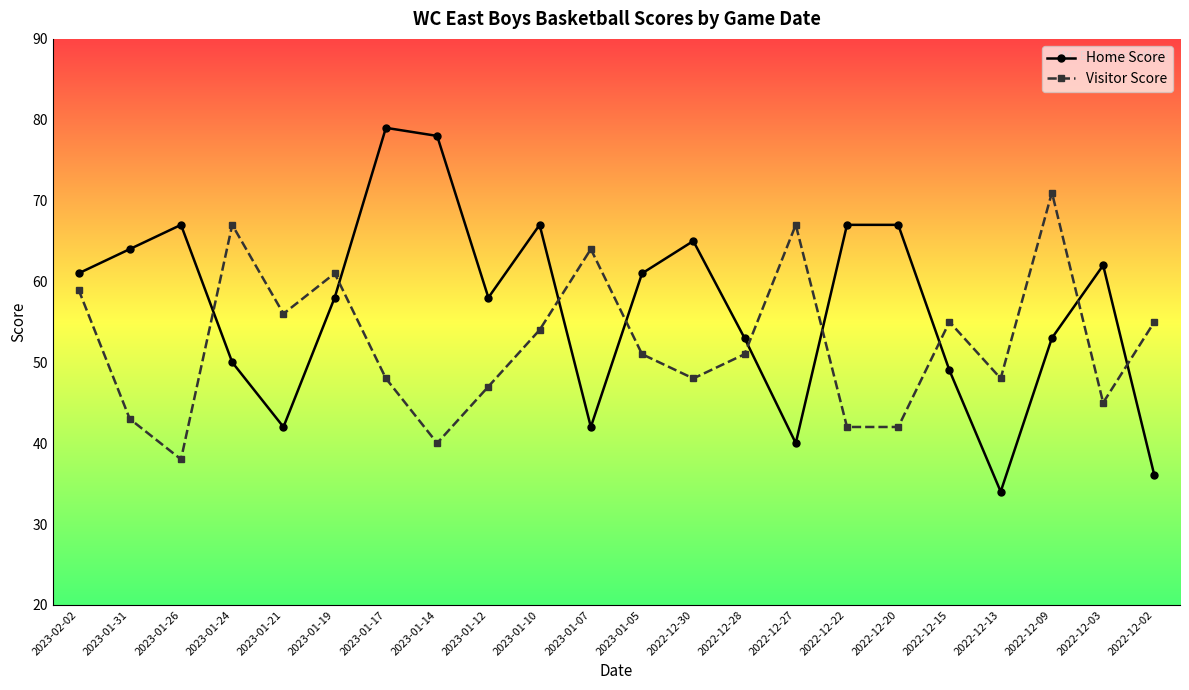

At which category does Visitor Score reach its first local valley?

2023-01-26